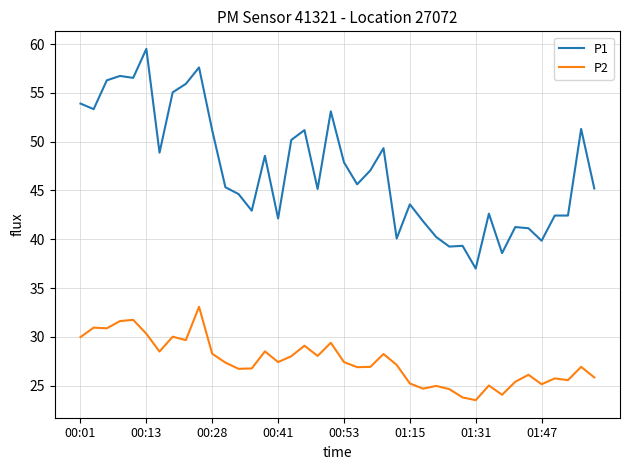

What is the sum of all P2 values?

1099.8